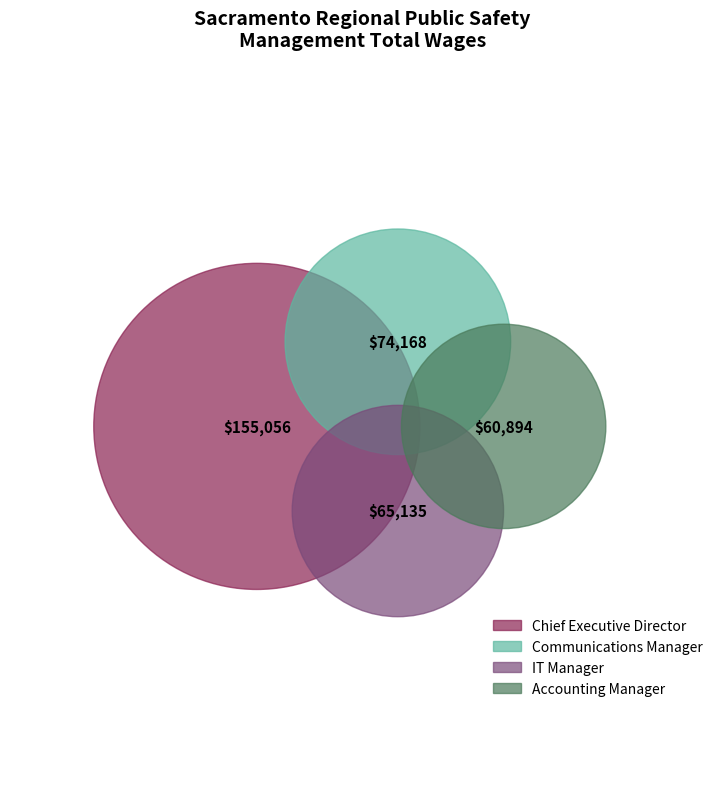

The Chief Executive Director slice represents 44% of the pie. True or false?

True